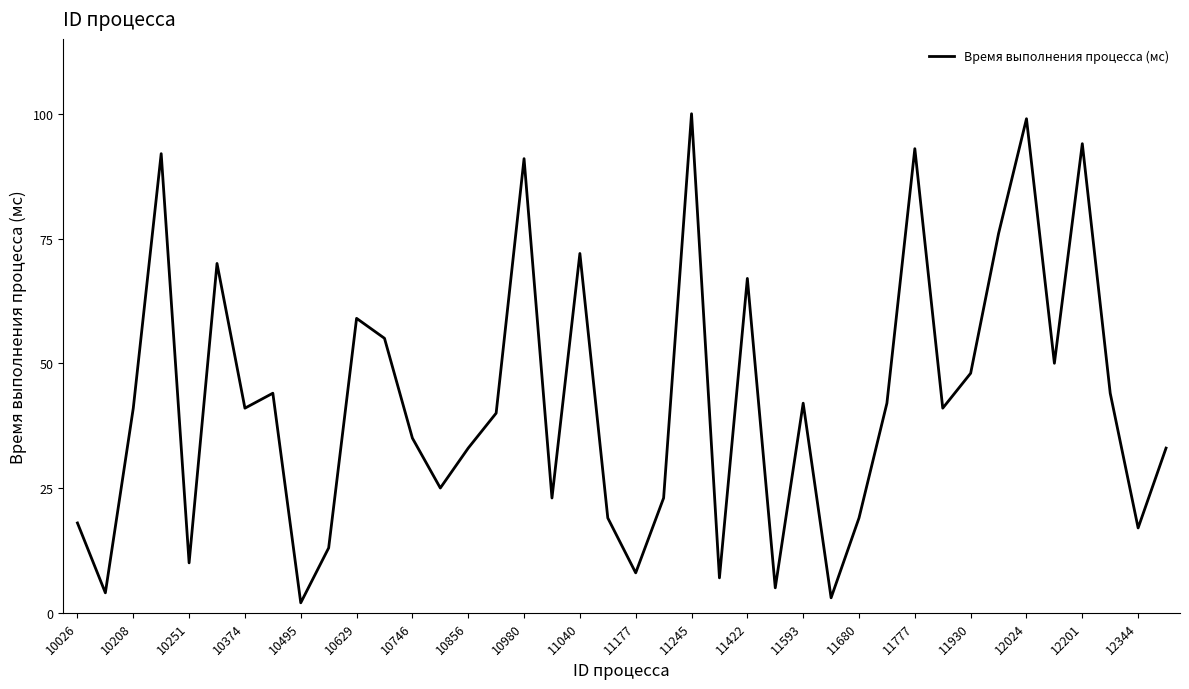

What is the maximum value shown in the chart?

100